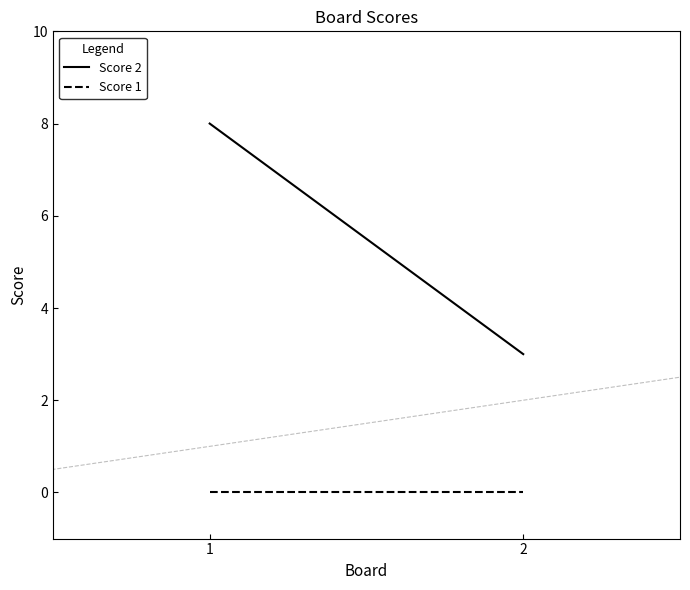

Is it true that Score 1 equals 0 at 1?

True